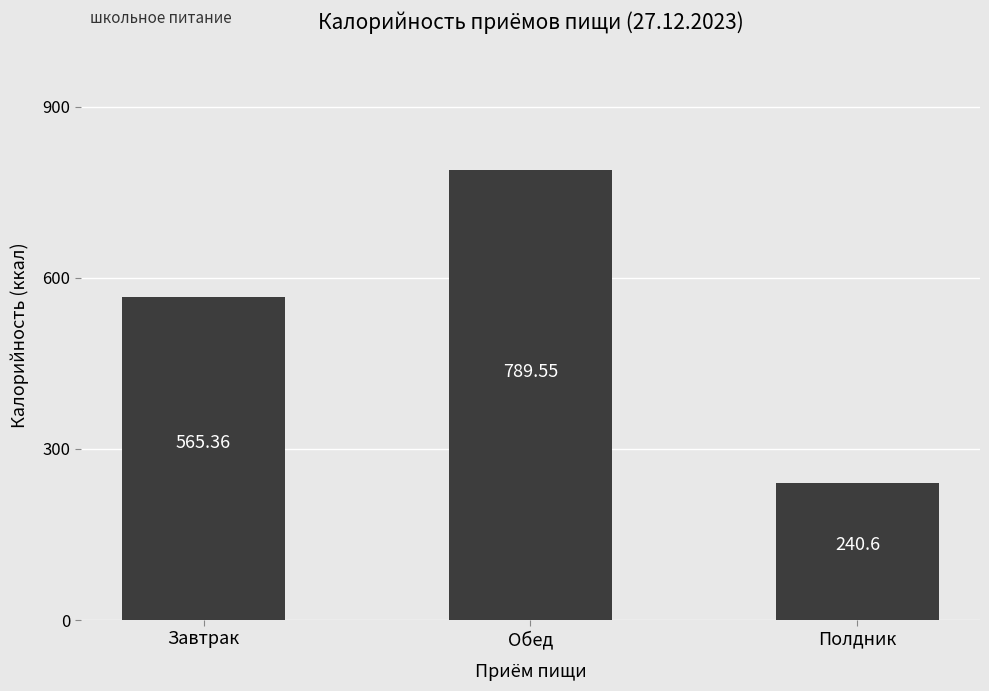

List the labels in order of value, smallest first.

Полдник, Завтрак, Обед